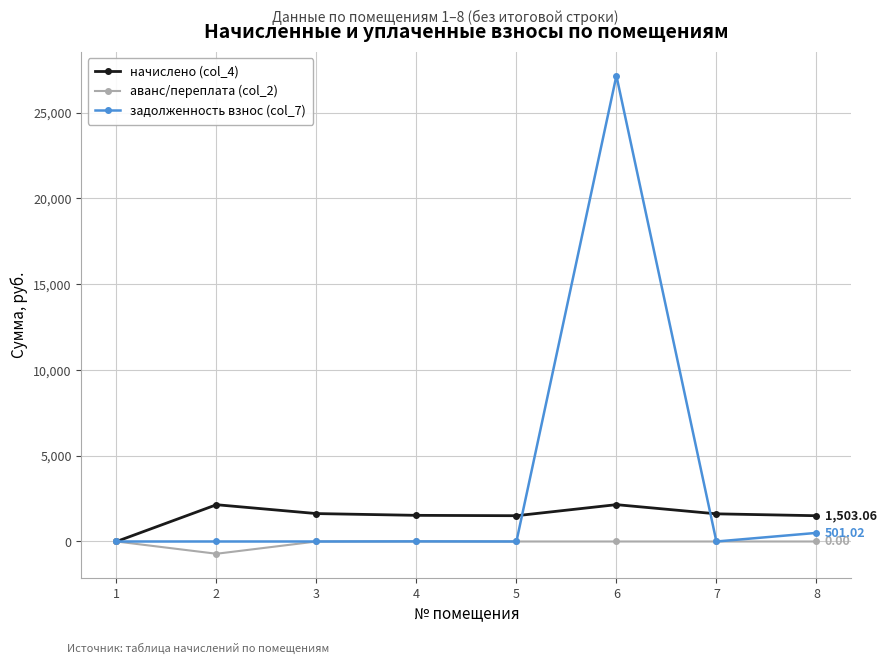

Which series has the largest range (max minus min)?

задолженность взнос (col_7)